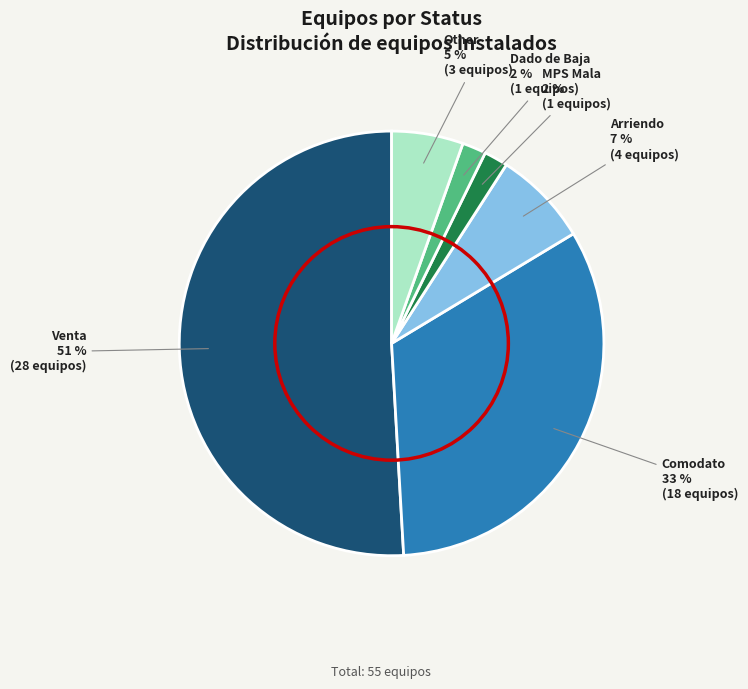

What is the largest slice in the pie chart?

Venta